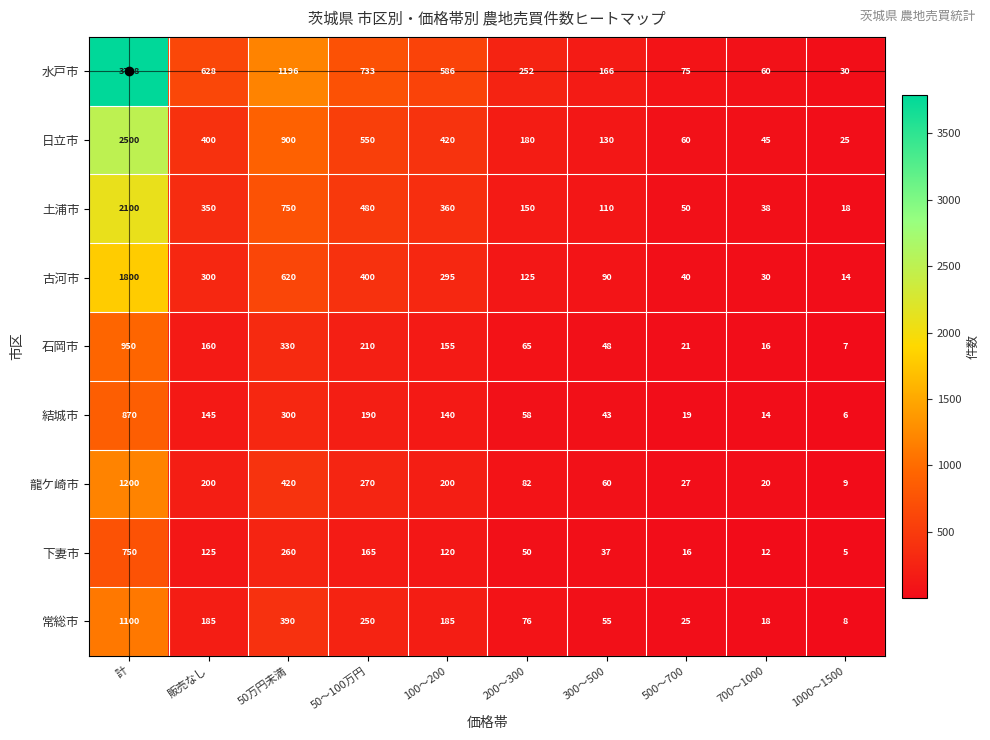

List the series in order of their peak value, highest first.

水戸市, 日立市, 土浦市, 古河市, 龍ケ崎市, 常総市, 石岡市, 結城市, 下妻市